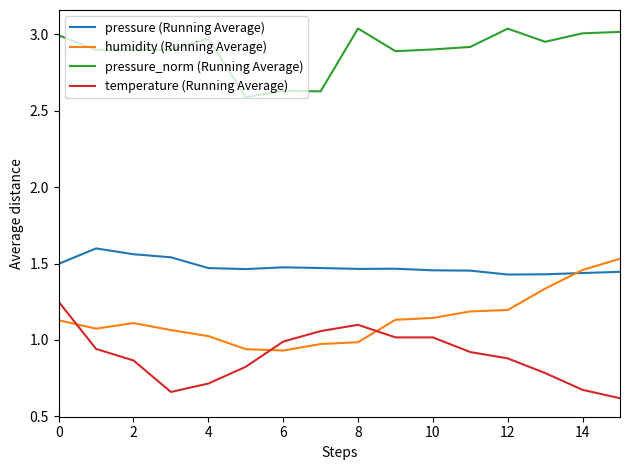

What is the difference between the maximum and minimum values in the pressure_norm (Running Average) series?

0.4